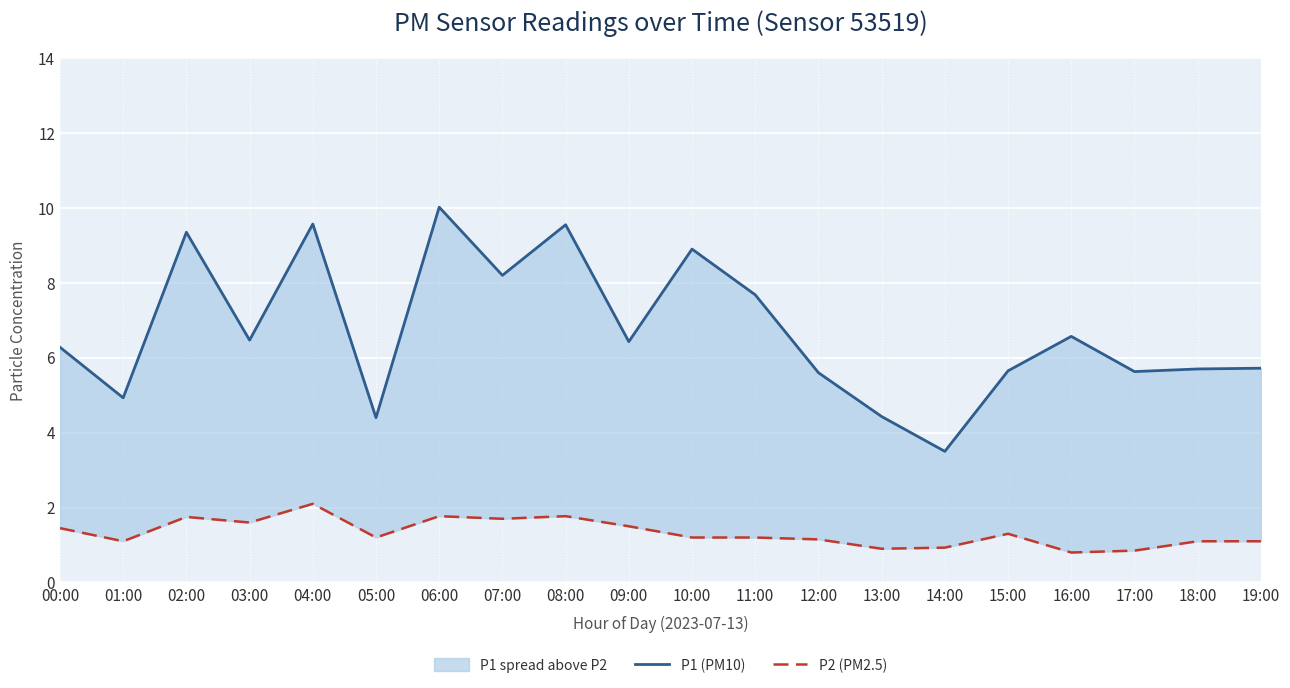

Is it true that P1 (PM10) equals 7.7 at 11:00?

True